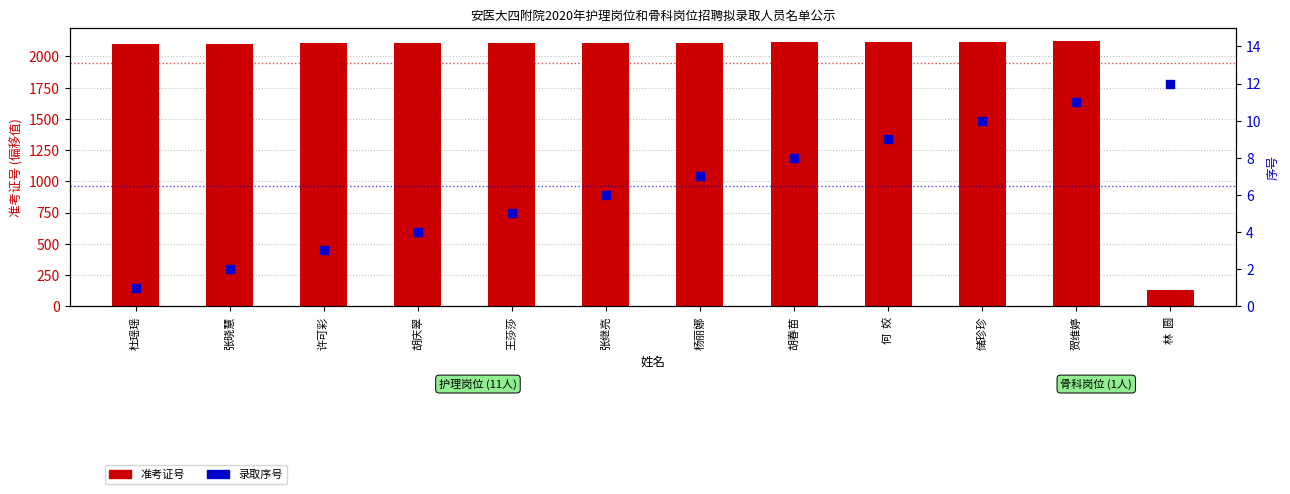

Which series contains the highest Y value?

准考证号 (normalized)